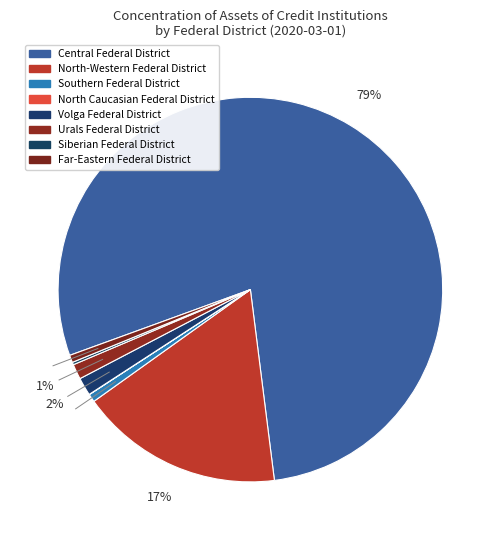

Which slice is the smallest?

North Caucasian Federal District